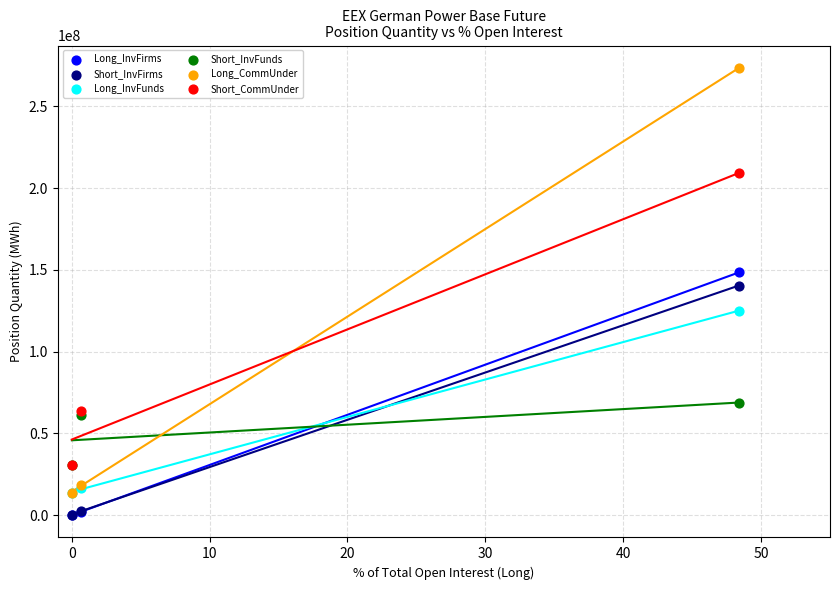

Which series has the largest Y range (max minus min)?

Long_CommUnder